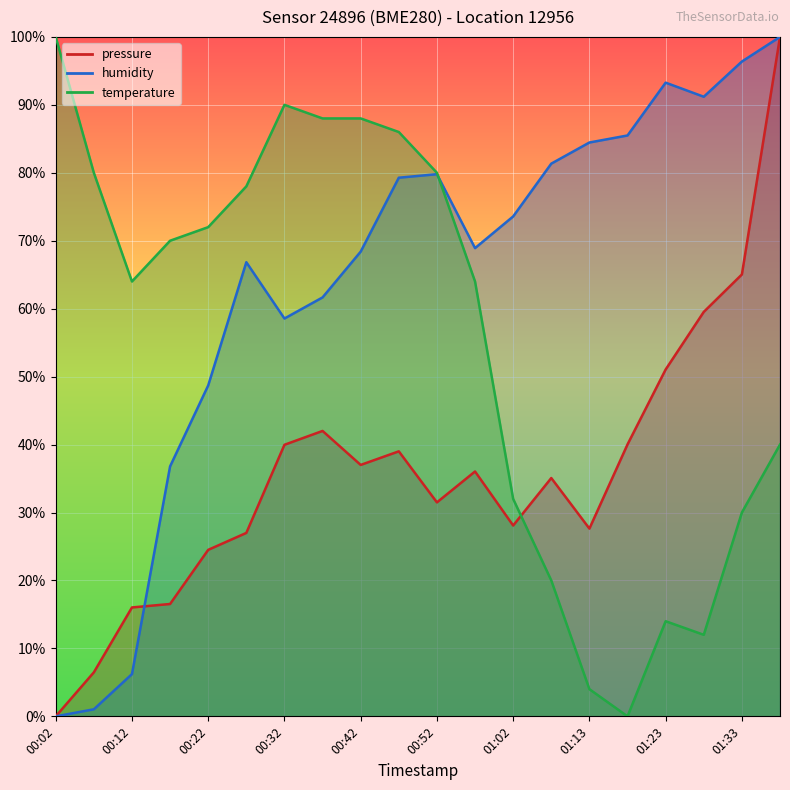

True or false: humidity and pressure intersect in this chart.

True